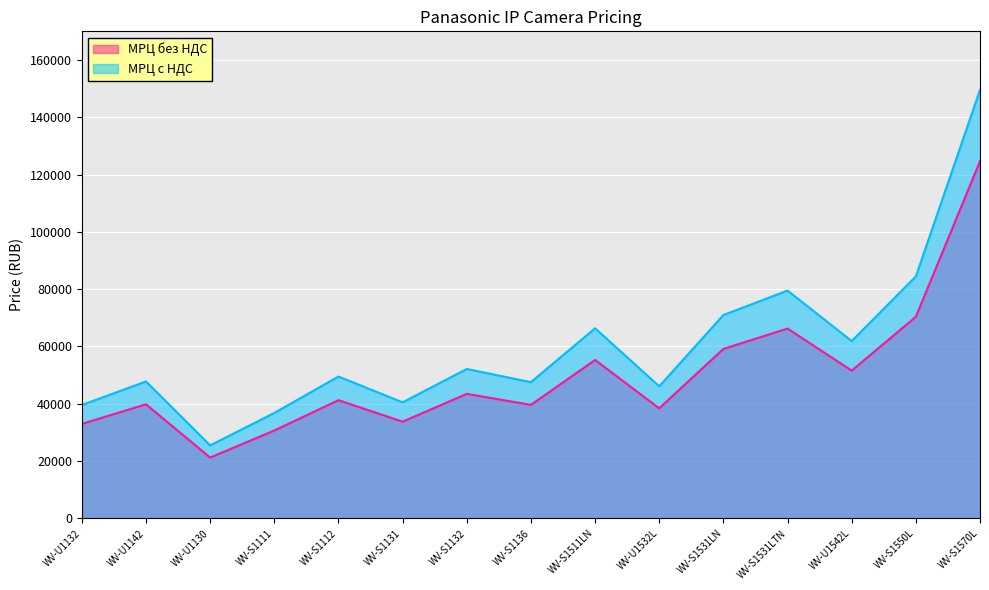

True or false: МРЦ с НДС and МРЦ без НДС intersect in this chart.

False